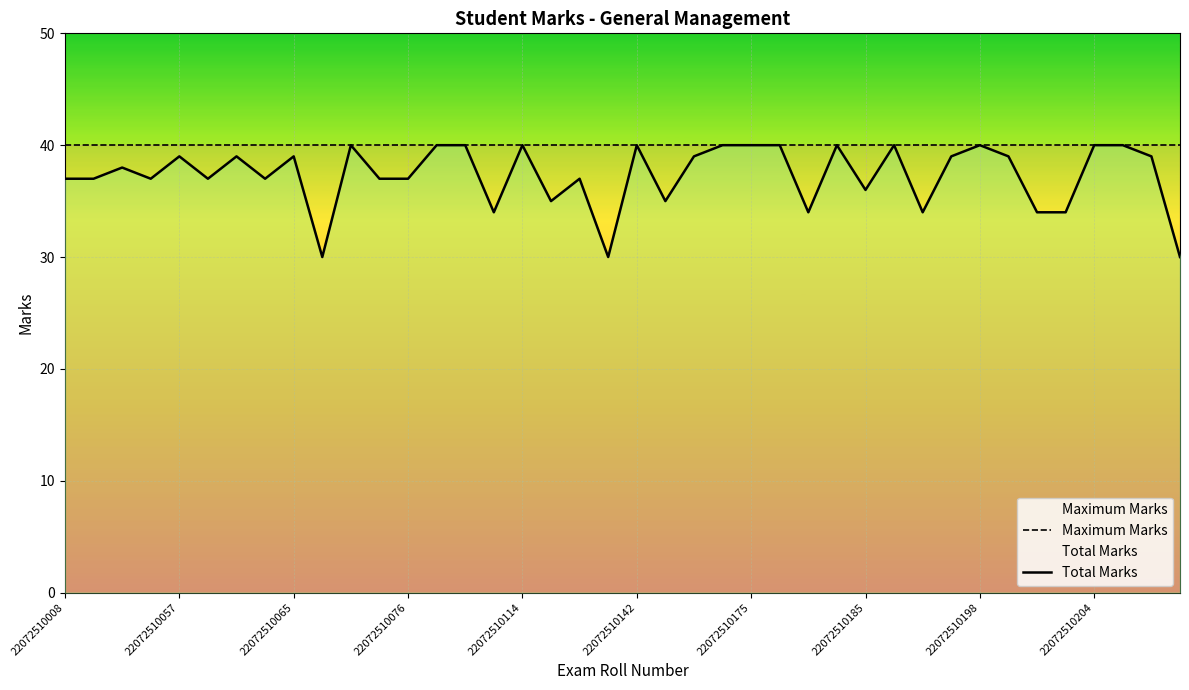

What is the average value of the Maximum Marks series?

40